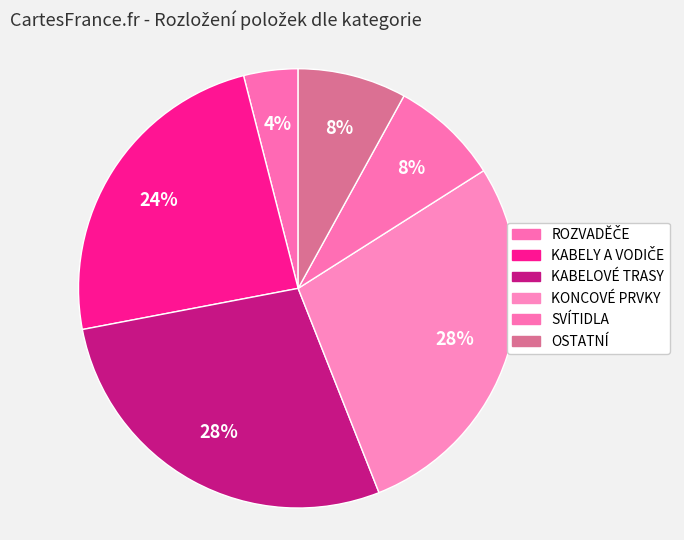

True or false: KONCOVÉ PRVKY accounts for 4% of the total.

False